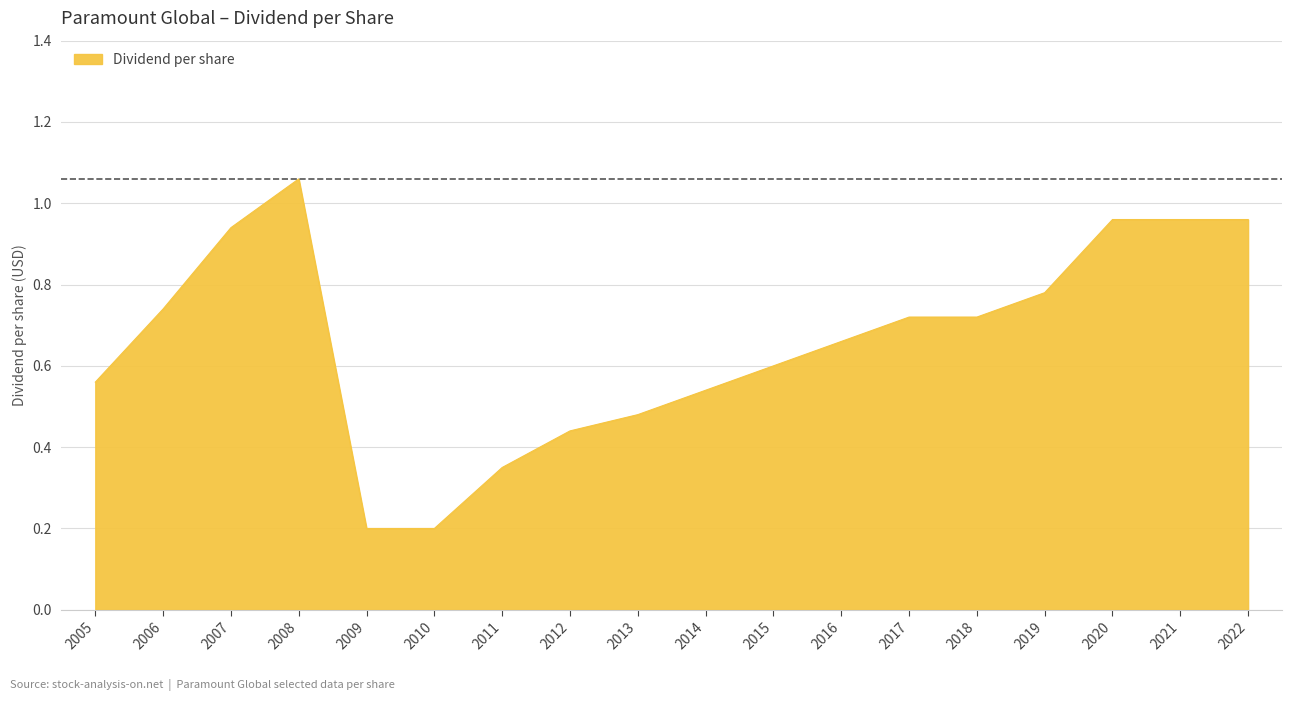

What is the change in value from 2008 to 2009?

-0.9